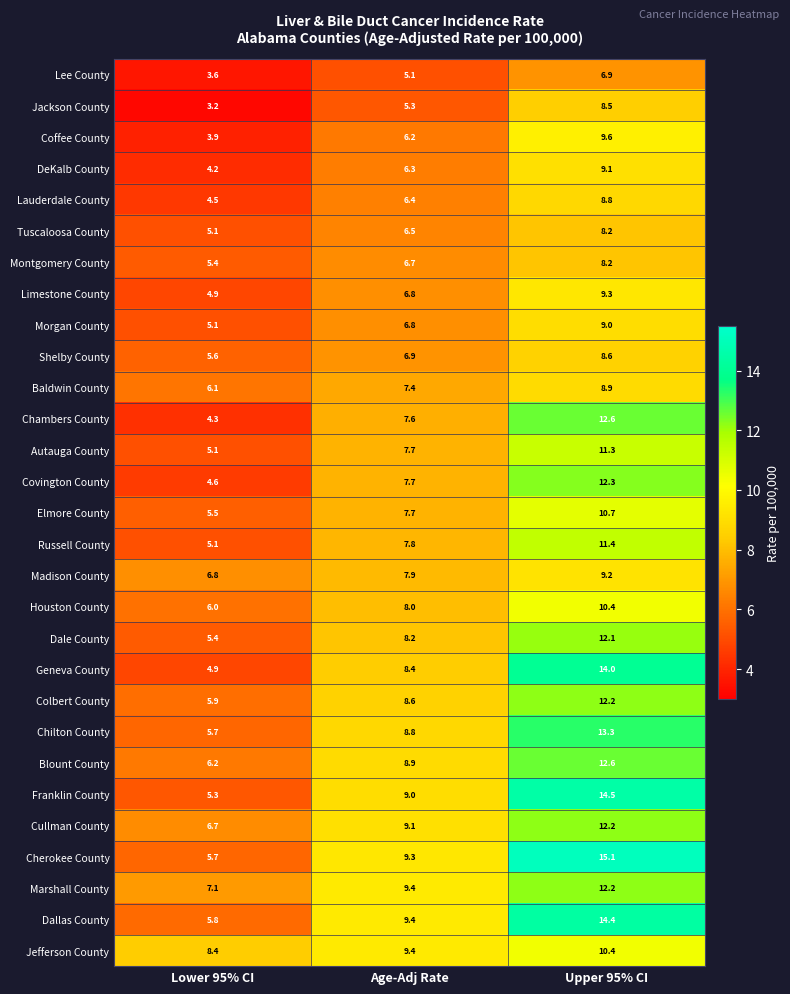

How many distinct data groups are displayed?

29